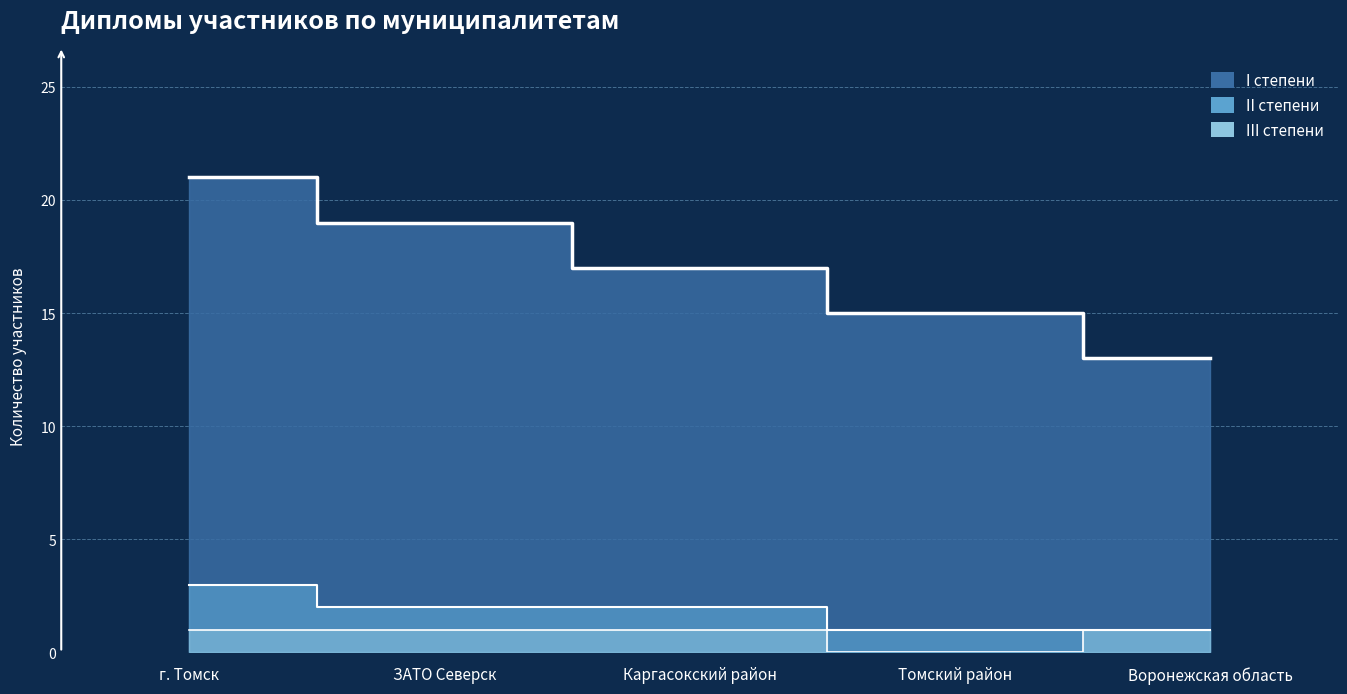

True or false: I степени and II степени intersect in this chart.

False